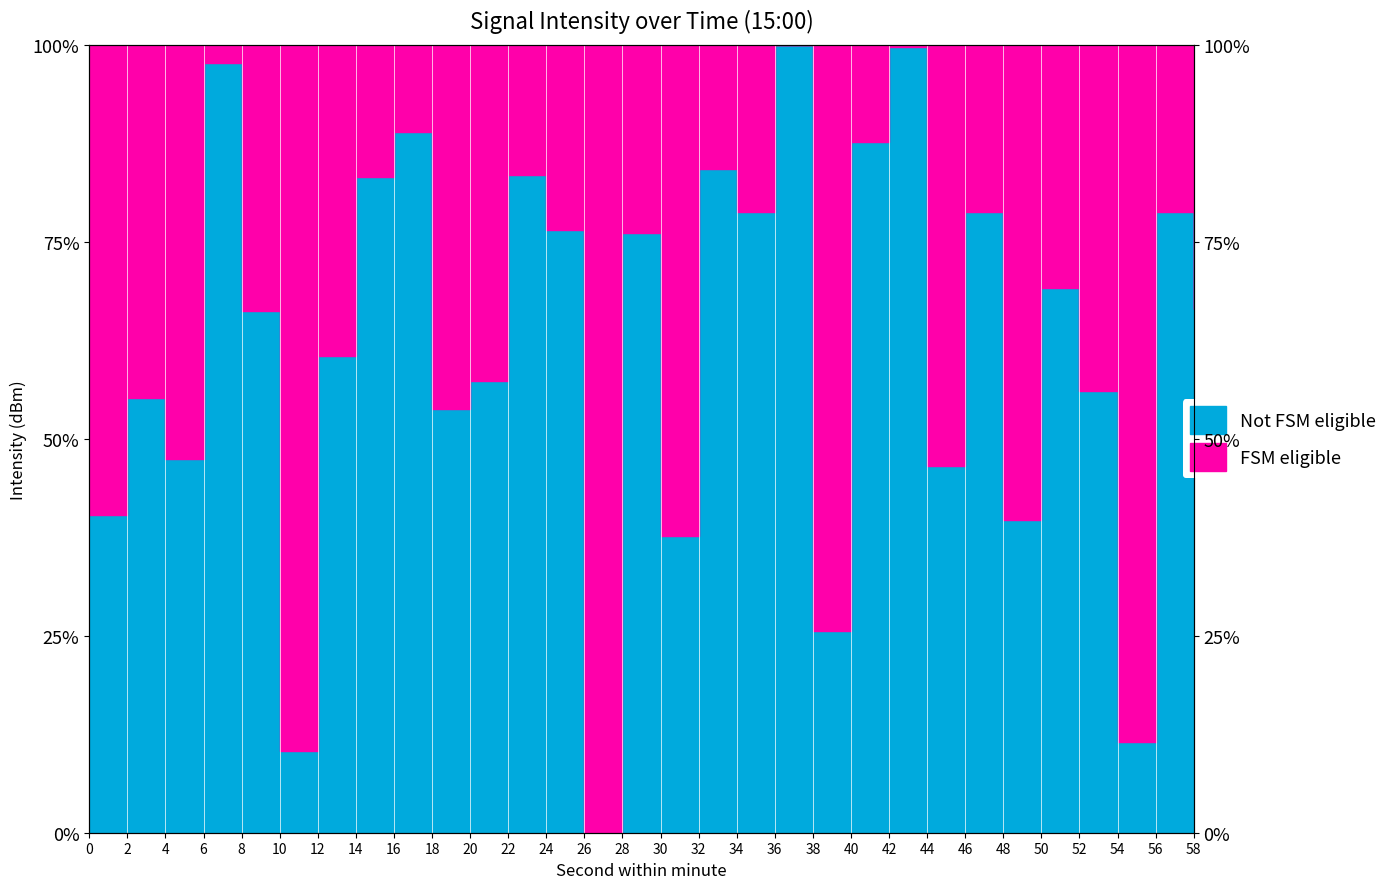

The chart shows a value of 66.2 at 8. True or false?

True